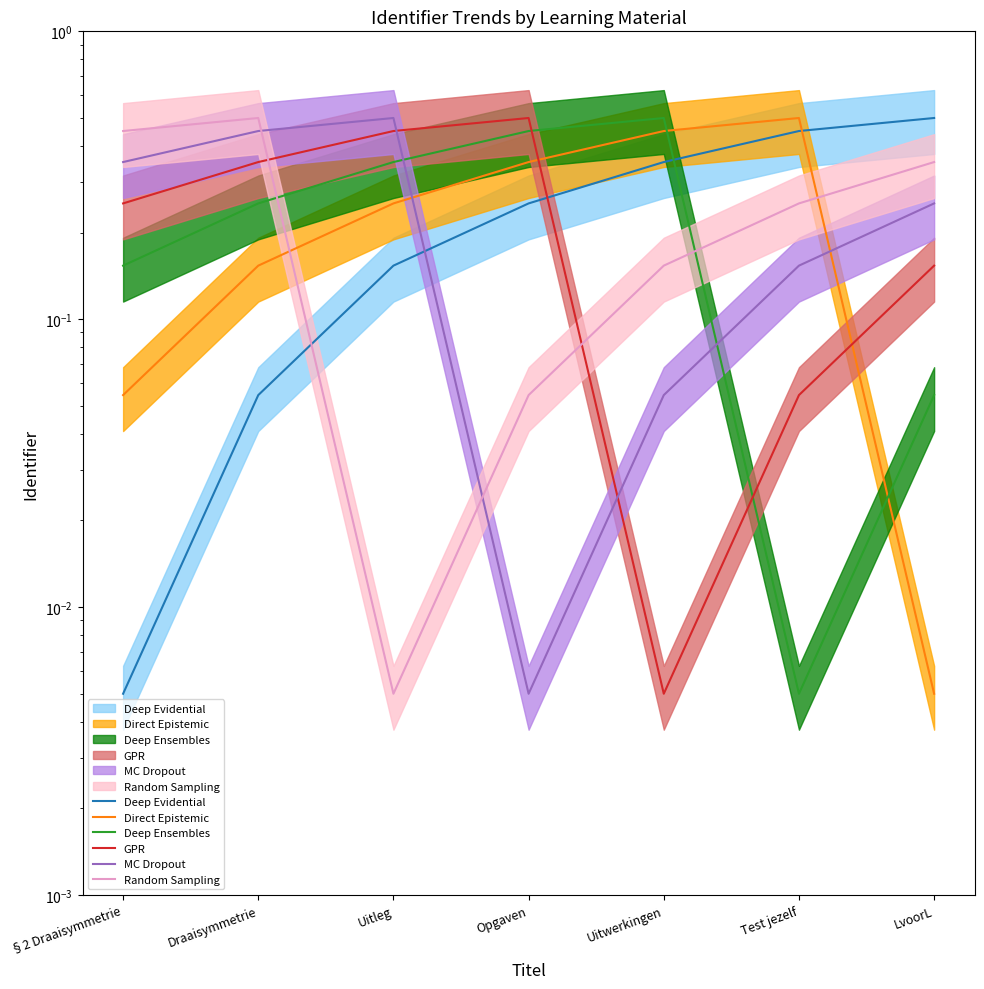

At which category is the sum across all series the highest?

Draaisymmetrie